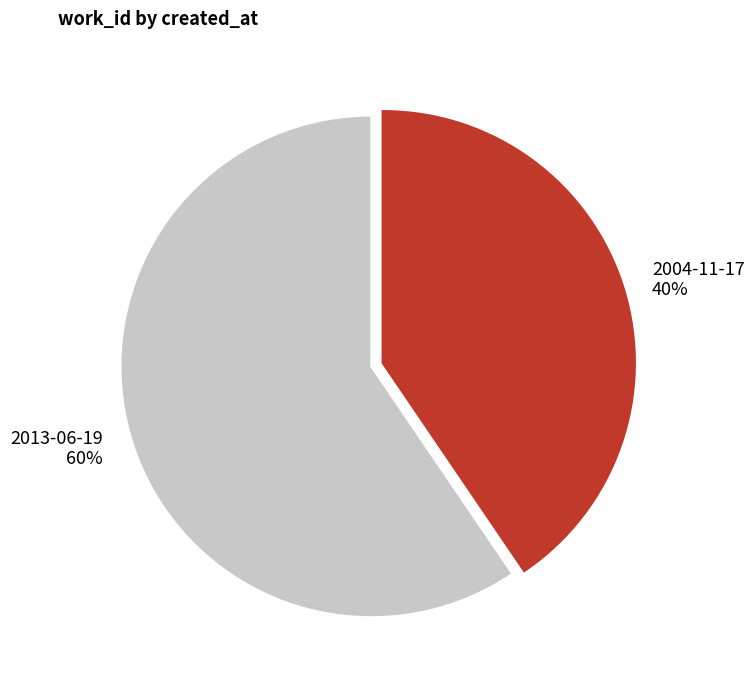

Which category has the biggest portion of the pie?

2013-06-19